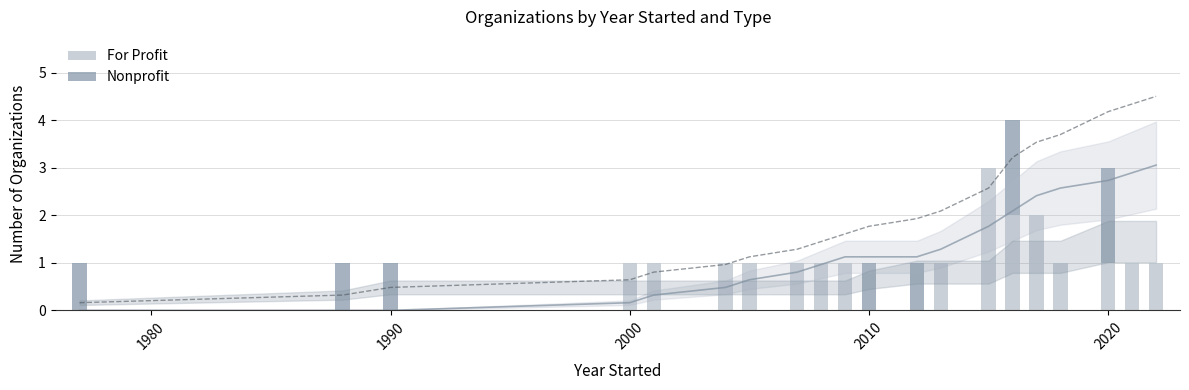

Which series has the widest spread of values?

For Profit